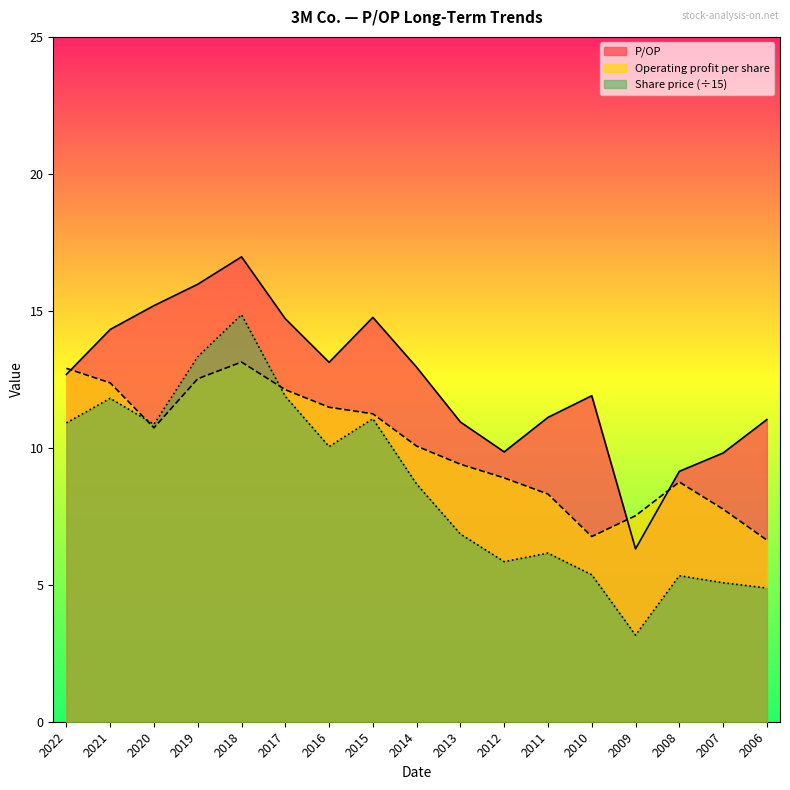

At which category is the sum across all series the highest?

2018